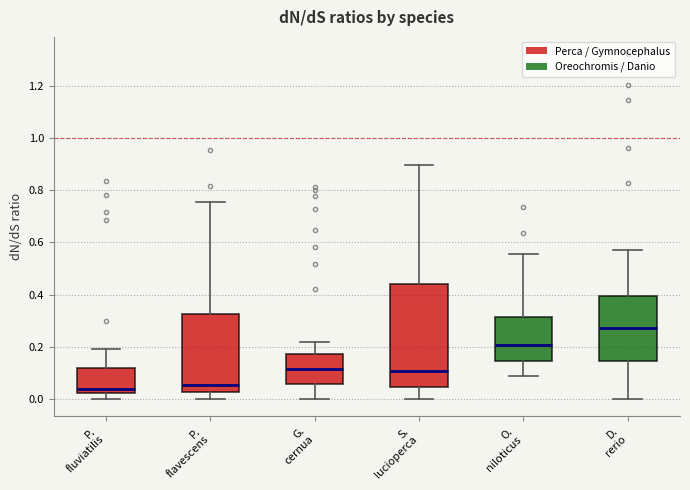

Where is the lower edge of the box for G. cernua on the y-axis? The values are not printed on the chart, so give them approximately, as read against the axis.

0.06